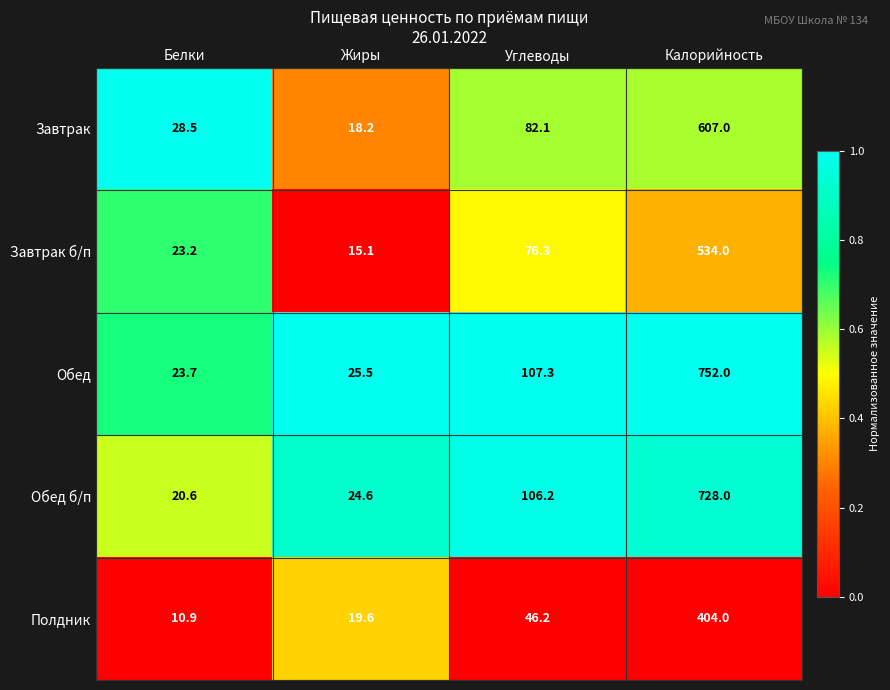

At which category is the sum across all series the highest?

Калорийность